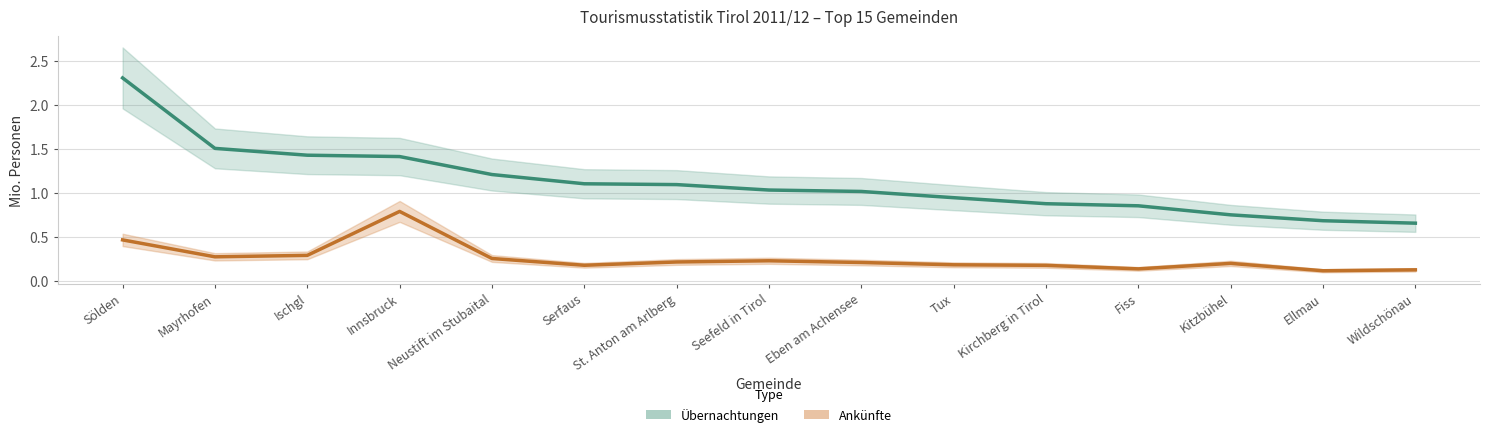

Count the number of categories in the chart.

15